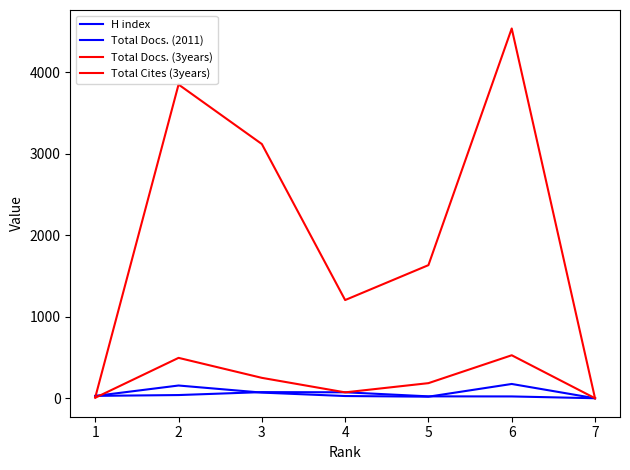

How many values in H index are above zero?

6